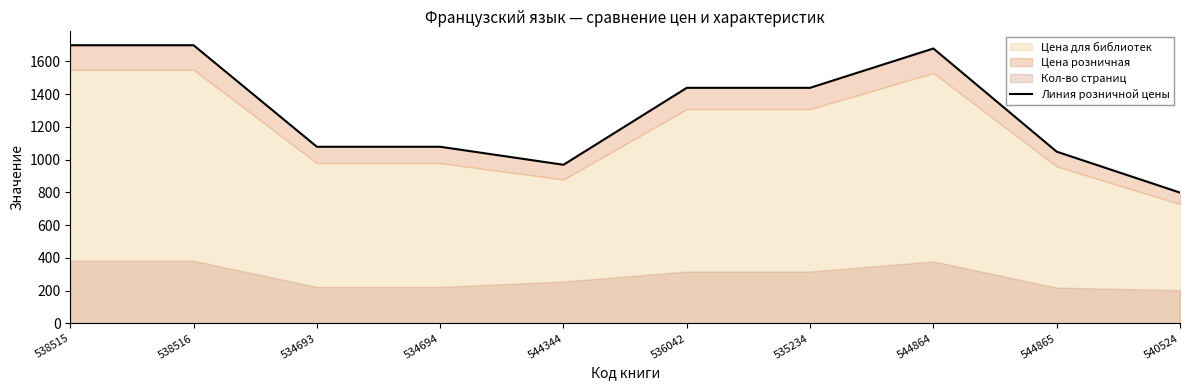

Rank the categories by value from lowest to highest.

540524, 544344, 544865, 534693, 534694, 536042, 535234, 544864, 538515, 538516